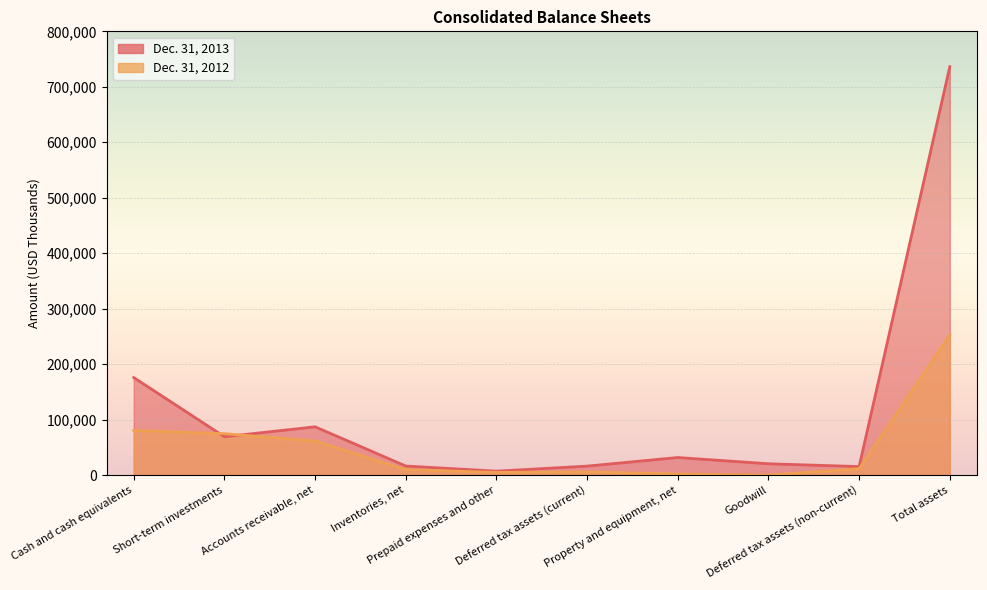

True or false: Dec. 31, 2012 and Dec. 31, 2013 intersect in this chart.

True